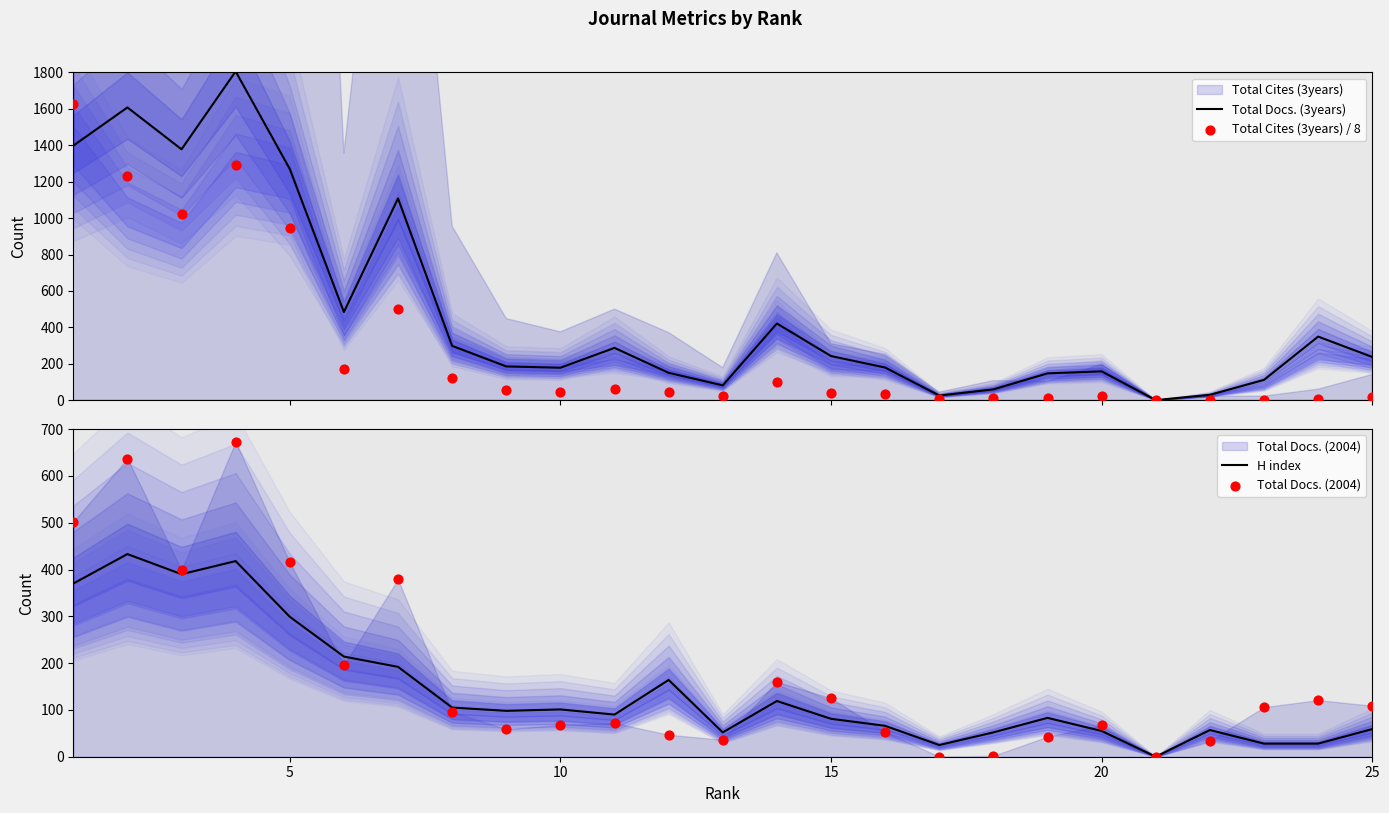

Which series reaches the minimum Y coordinate?

Total Docs. (3years)